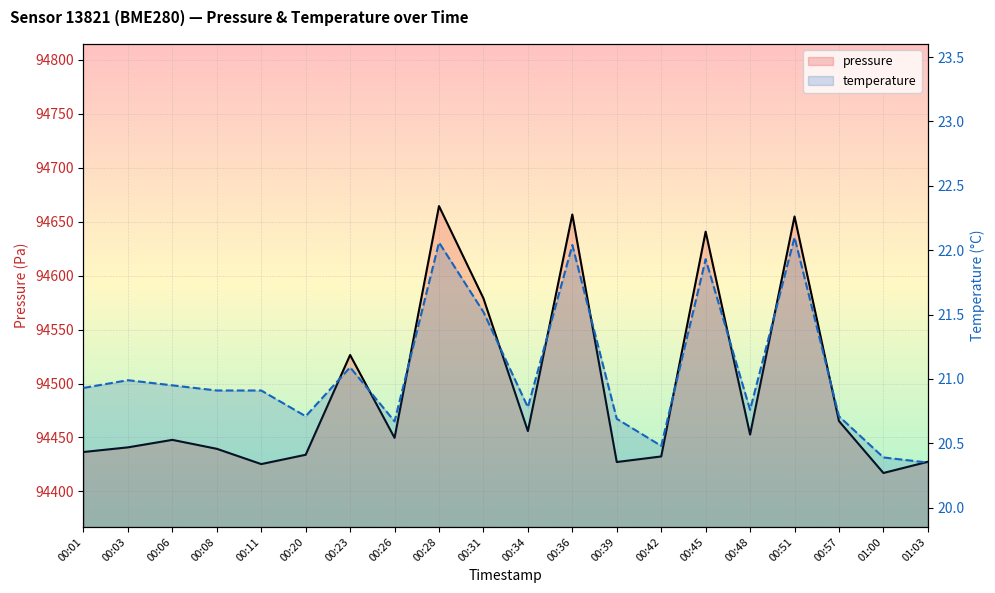

True or false: temperature and pressure cross at least once.

False